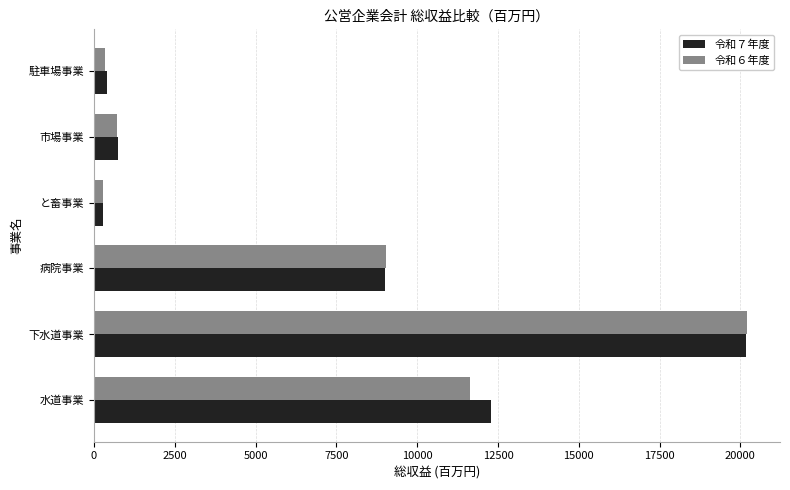

At how many categories does at least one series exceed 14708?

1